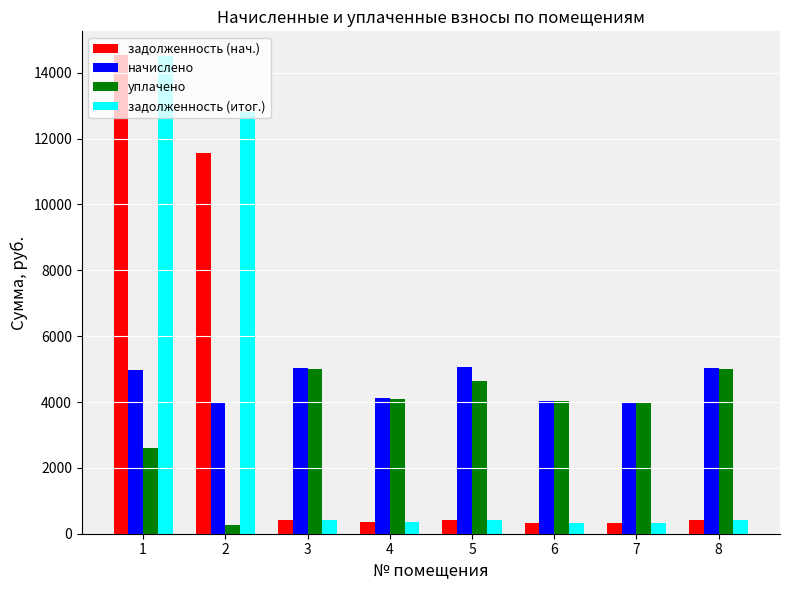

The value of задолженность (итог.) at 8 is 419.0. True or false?

True